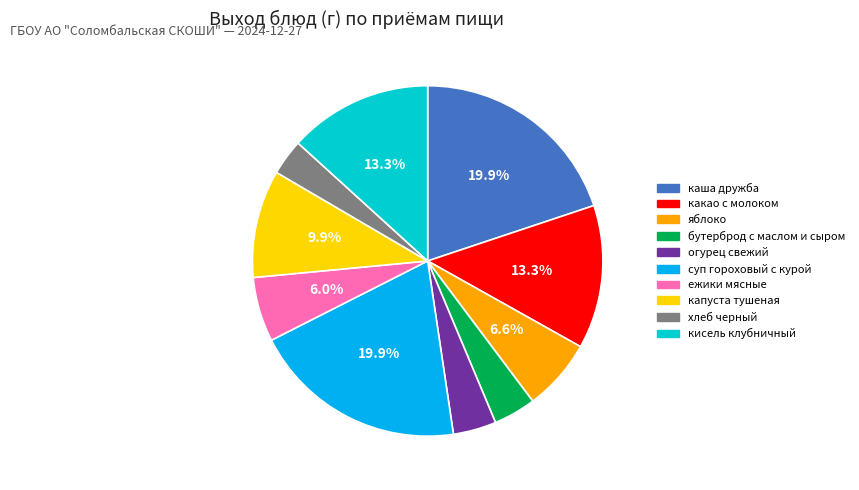

To the nearest percent, what portion does капуста тушеная represent?

10%